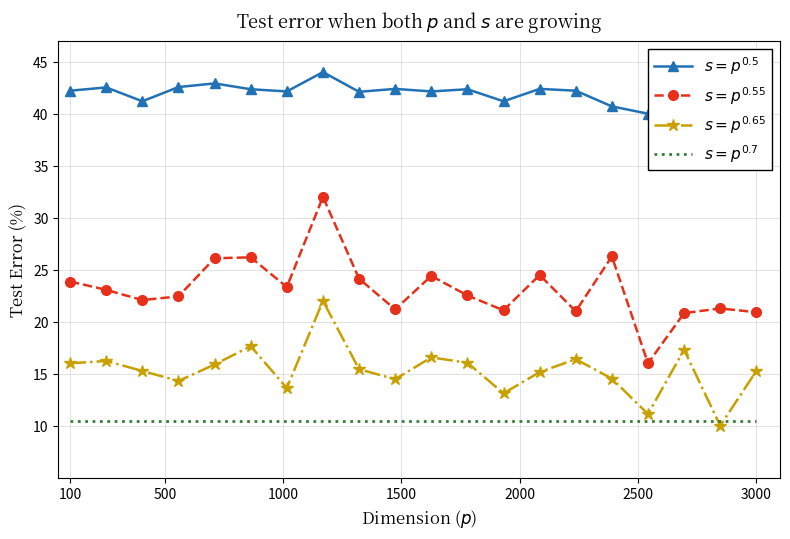

Which series has the largest range (max minus min)?

$s = p^{0.55}$